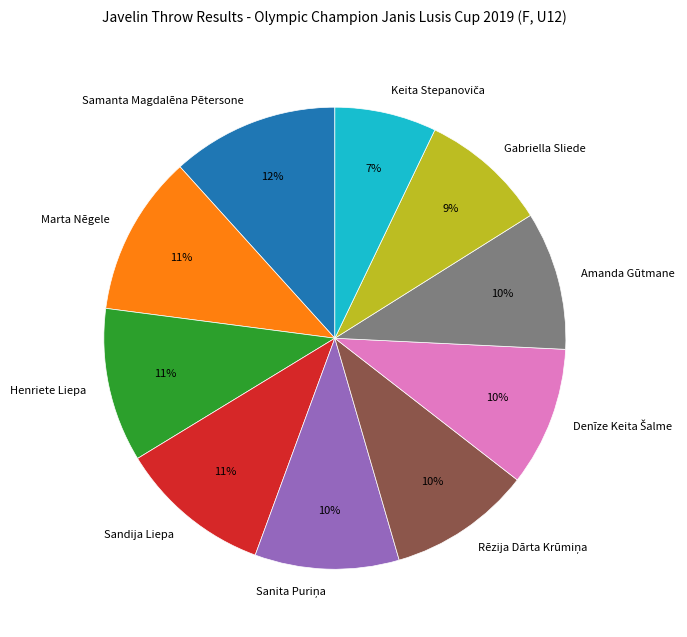

To the nearest percent, what is the difference between the Gabriella Sliede and Henriete Liepa slice percentages?

2%